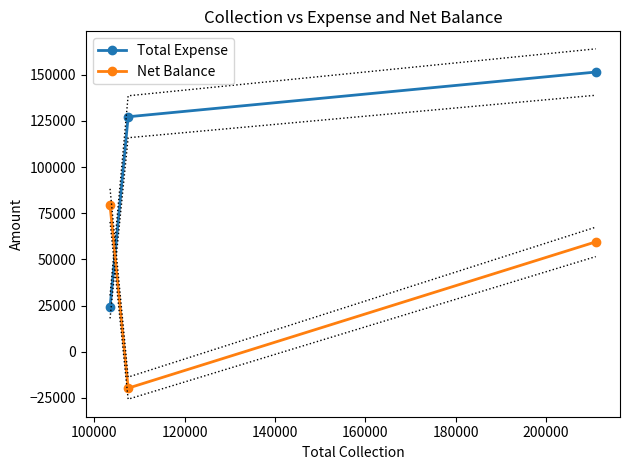

What is the difference between the maximum and minimum values in the Total Expense series?

127290